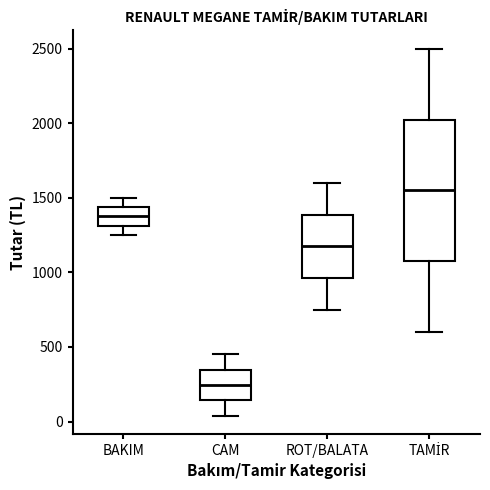

Reading left to right, transcribe this box plot: for each box, give where its median line is, the range the box spans, and where its two whiskers end, as read against the y-axis. The values are not printed on the chart, so give them approximately, as read against the axis.

BAKIM: median 1400, box 1300 to 1450, whiskers 1250 to 1500
CAM: median 250, box 150 to 350, whiskers 50 to 450
ROT/BALATA: median 1200, box 950 to 1400, whiskers 750 to 1600
TAMİR: median 1550, box 1100 to 2050, whiskers 600 to 2500